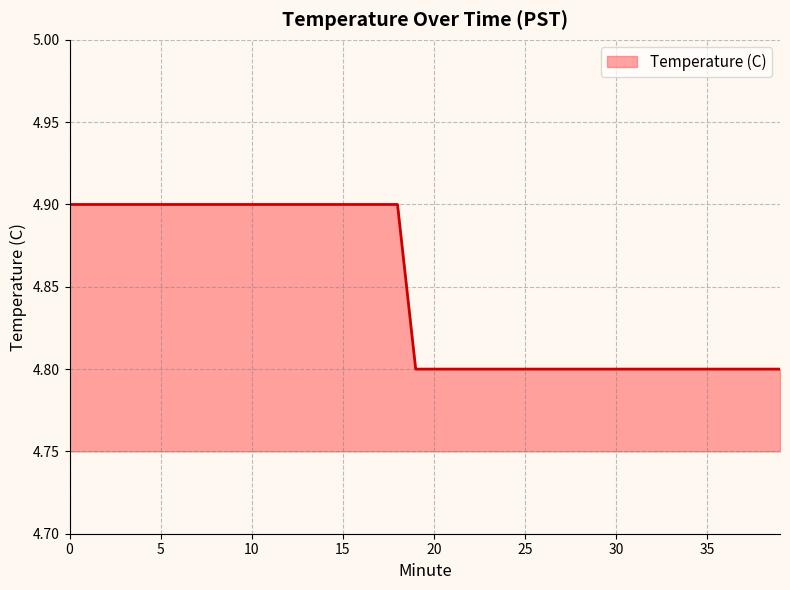

What is the smallest value displayed?

4.8